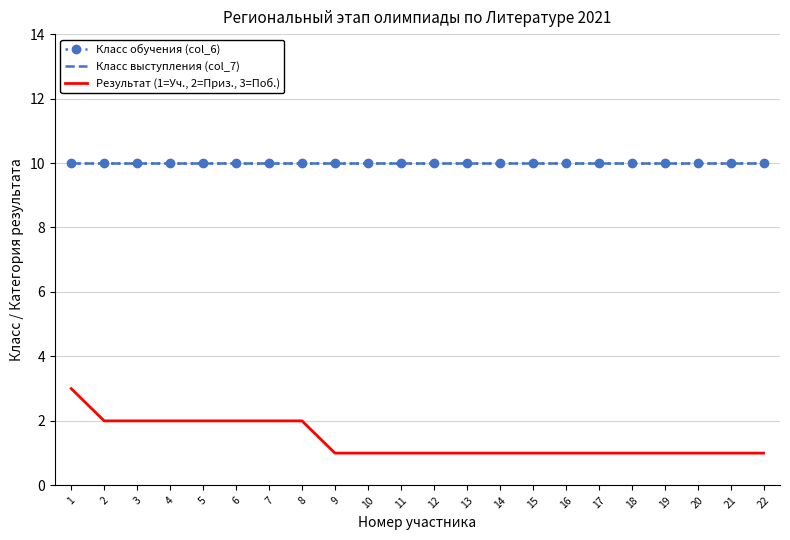

What is the sum of all Класс выступления (col_7) values?

220